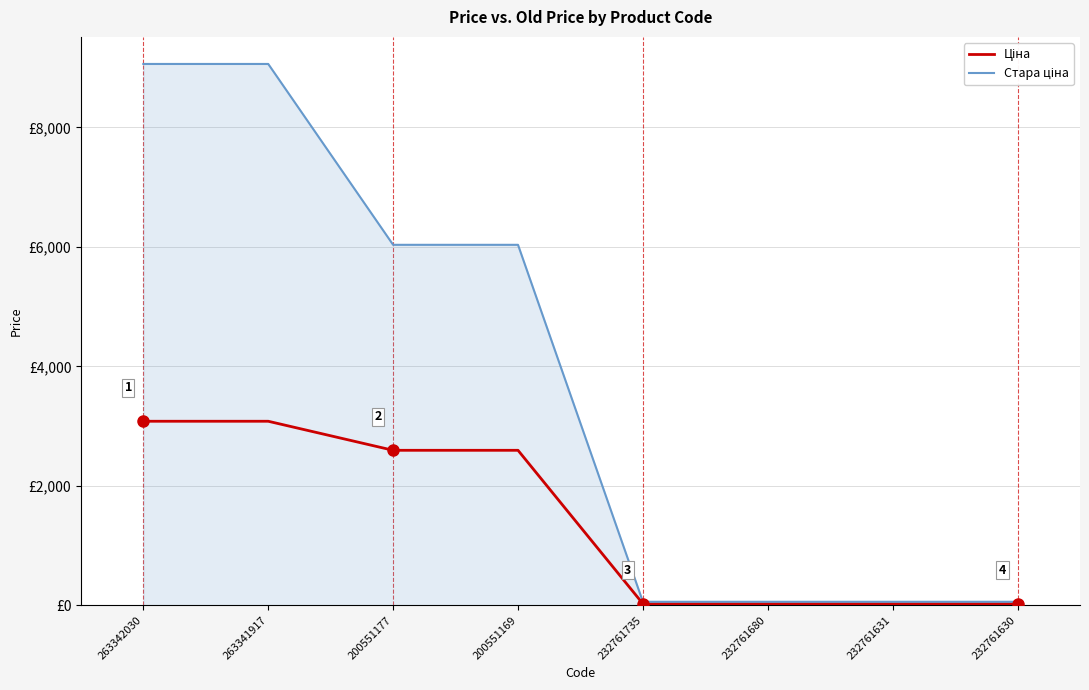

True or false: Стара ціна has more than 0 points higher than both neighbors.

False